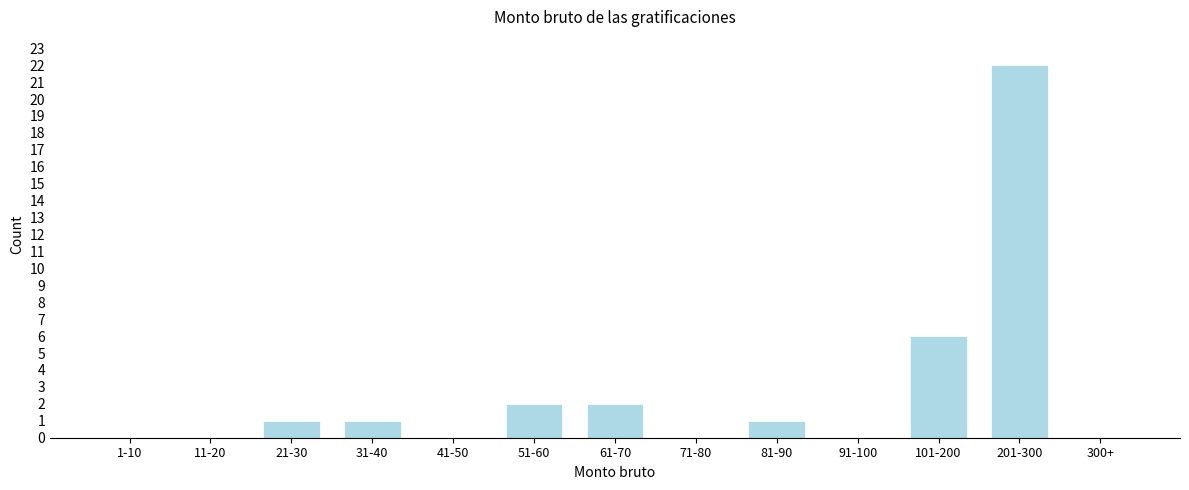

Reading right to left, list all the values displayed in this chart.

300+=0	201-300=22	101-200=6	91-100=0	81-90=1	71-80=0	61-70=2	51-60=2	41-50=0	31-40=1	21-30=1	11-20=0	1-10=0